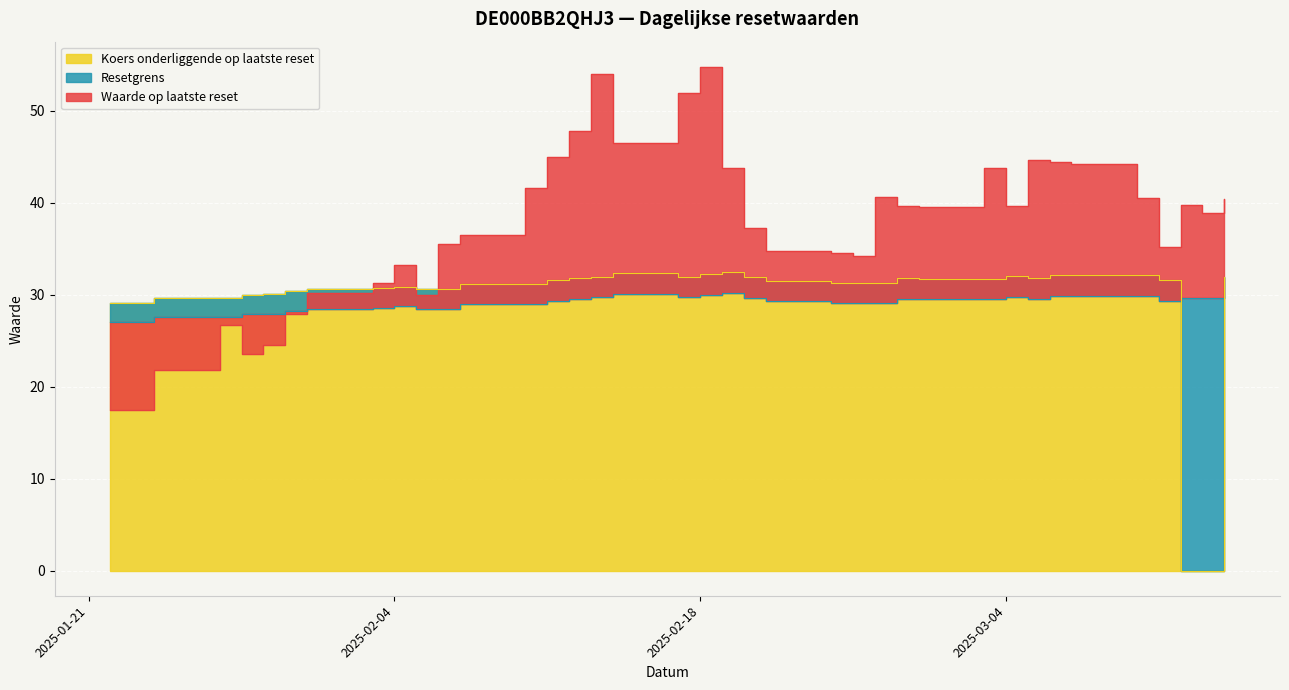

Which category has the highest value in the Waarde op laatste reset series?

2025-02-18